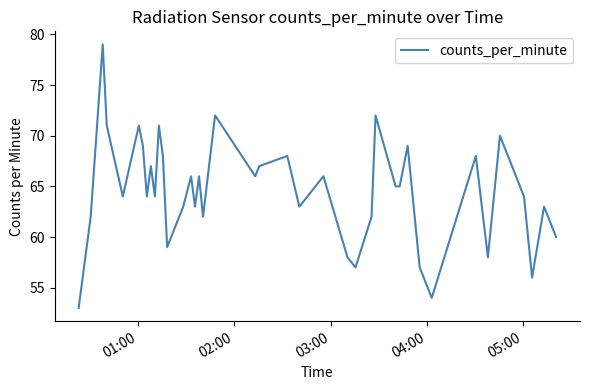

What is the maximum value shown in the chart?

79